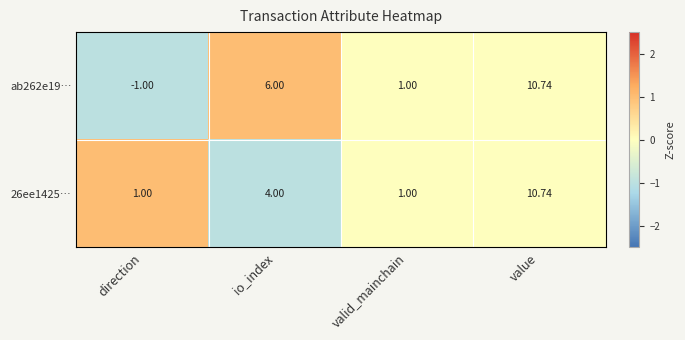

Is the value of ab262e19… at valid_mainchain greater than the value of 26ee1425… at value?

No